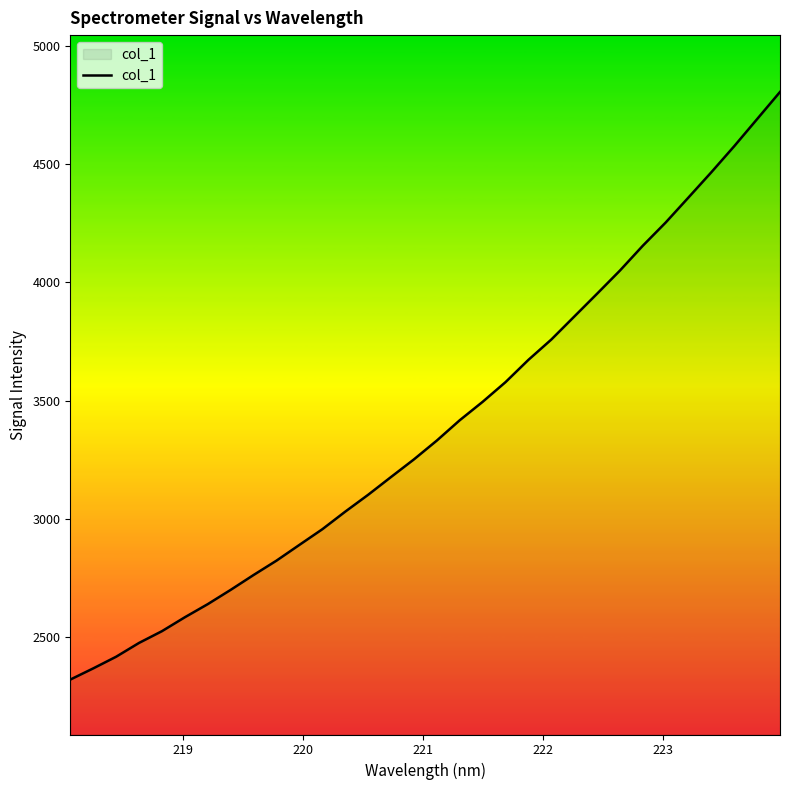

True or false: the data has more than 1 interior local peaks.

False